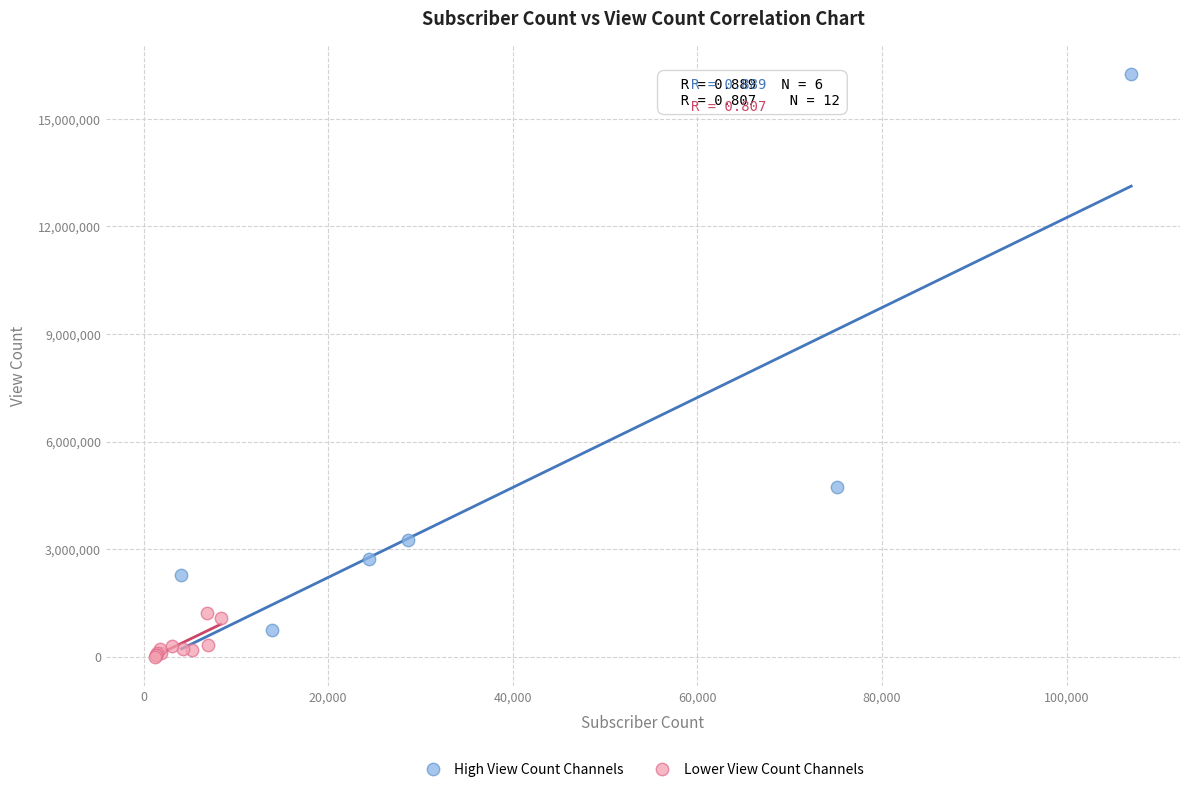

Which series contains the lowest Y value?

Lower View Count Channels